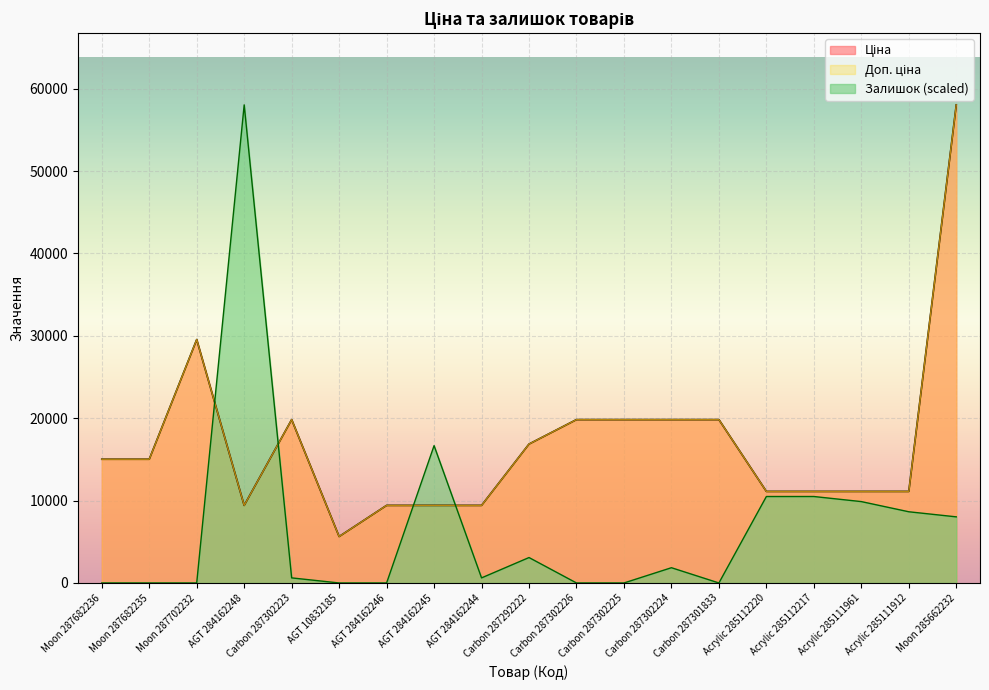

At which category does Ціна reach its first local valley?

AGT 284162248